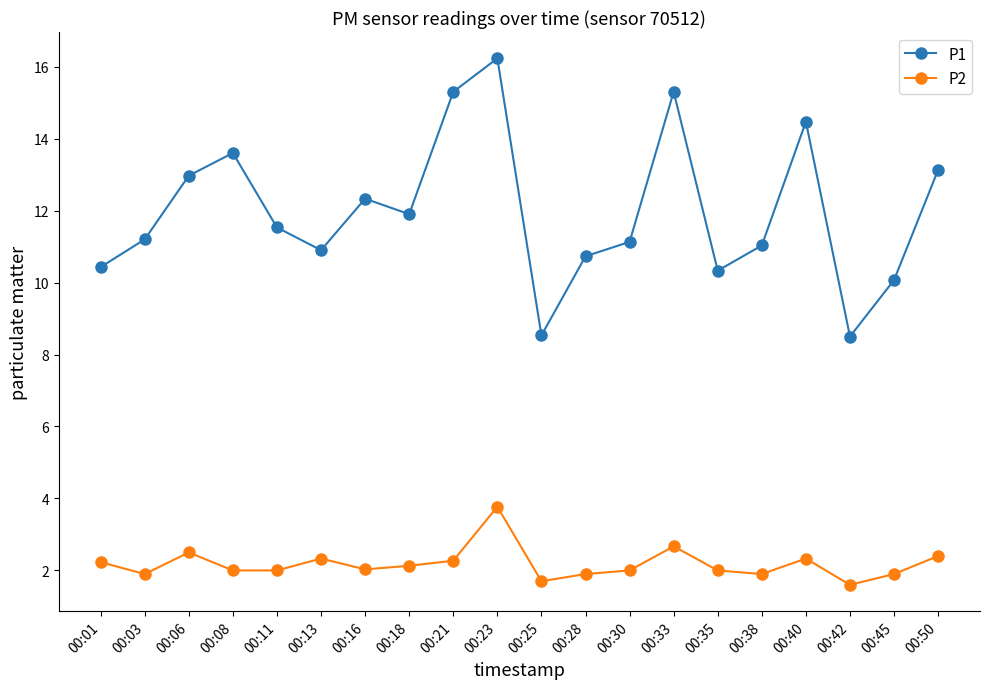

What is the lowest value of the P1 series?

8.5